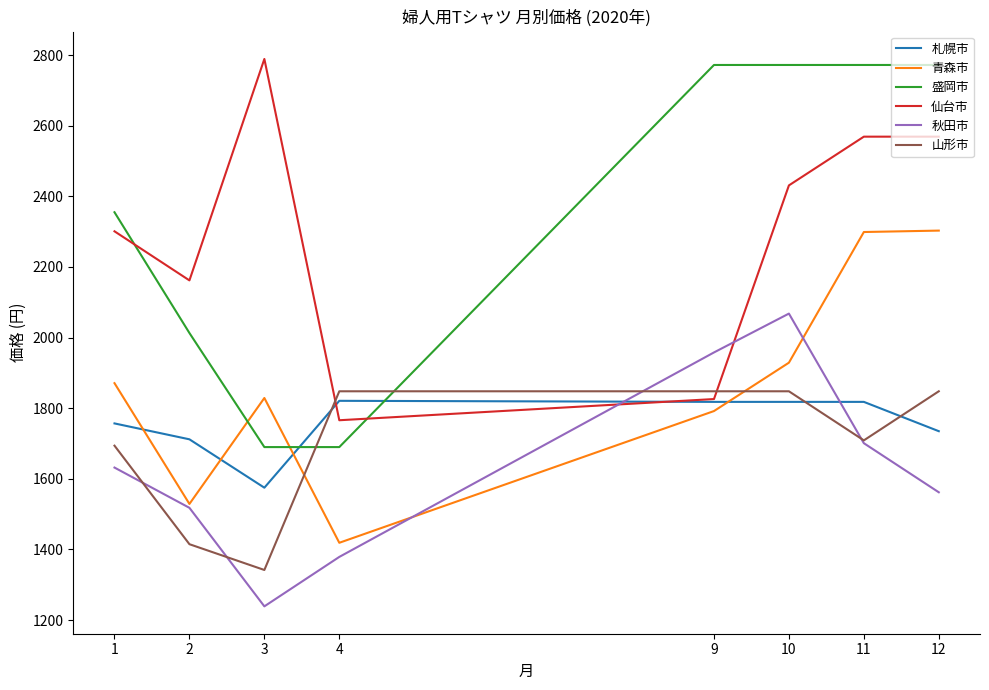

Read the 盛岡市 value at 1.

2355